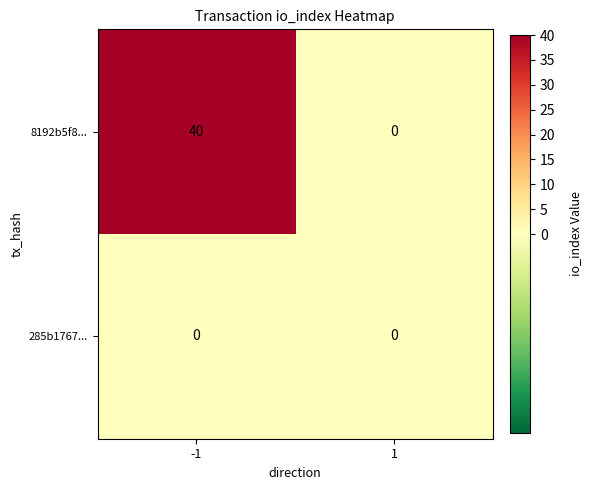

What is the average value of the 8192b5f8... series?

20